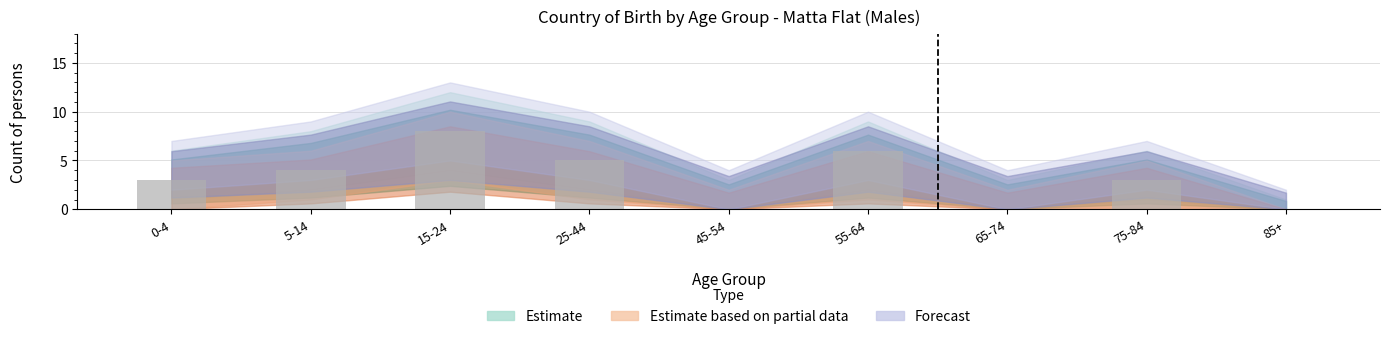

Which category has the highest value across all series?

15-24